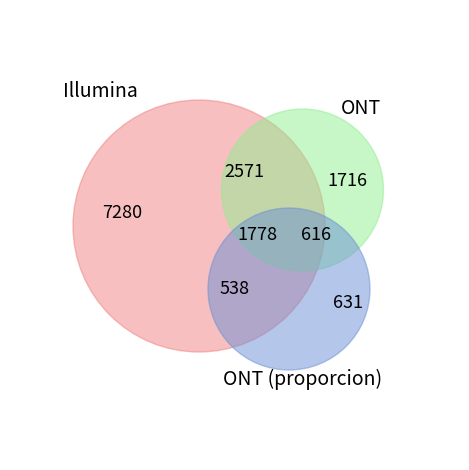

Is it true that 22729.75 is 29% of the pie?

False